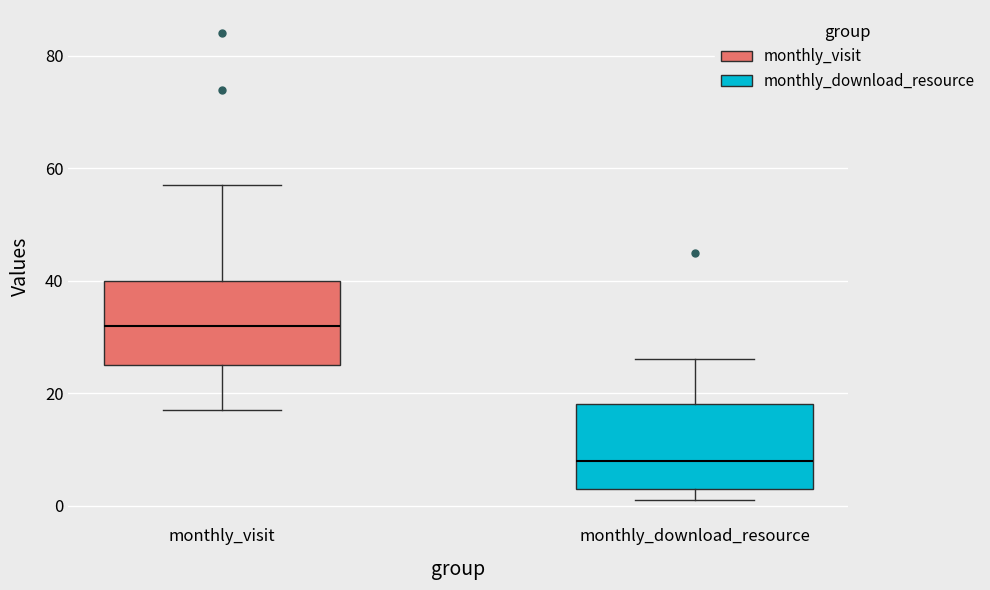

Where does the upper whisker of the box for monthly_download_resource end on the y-axis? The values are not printed on the chart, so give them approximately, as read against the axis.

26